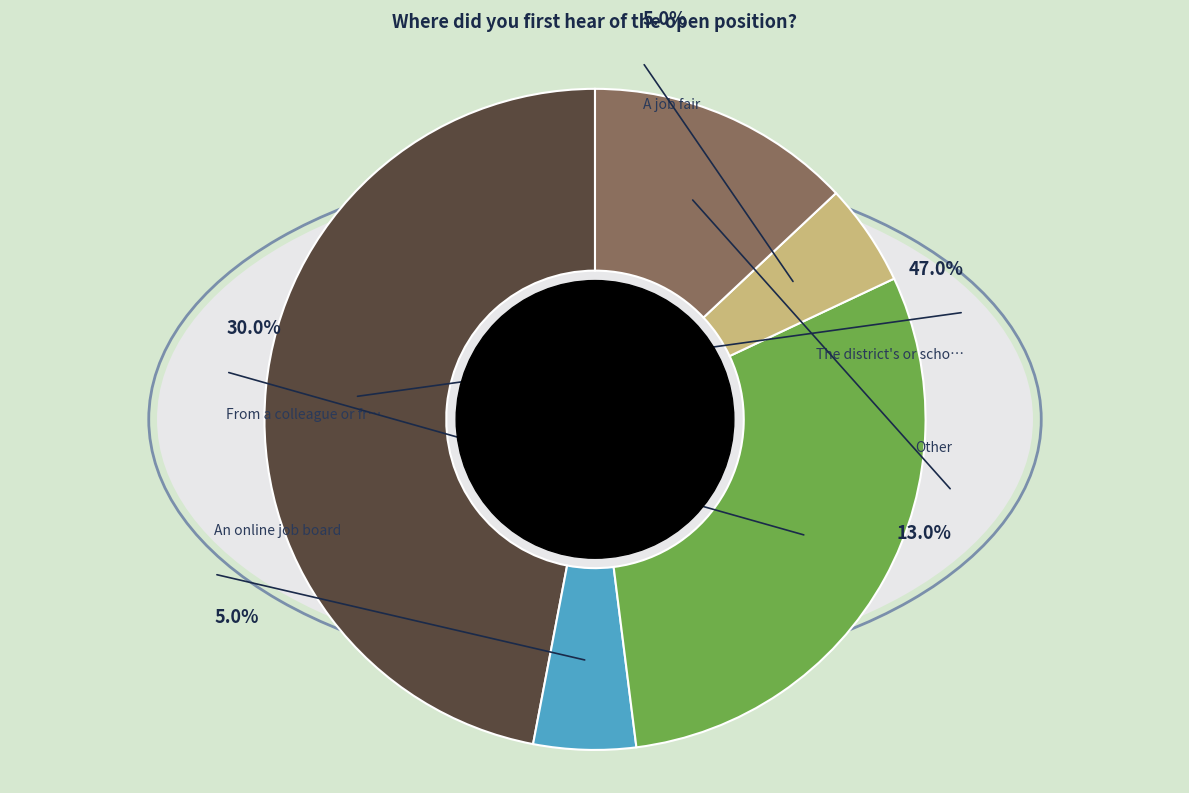

Approximately how many times larger is the value at A job fair compared to An online job board?

1.0